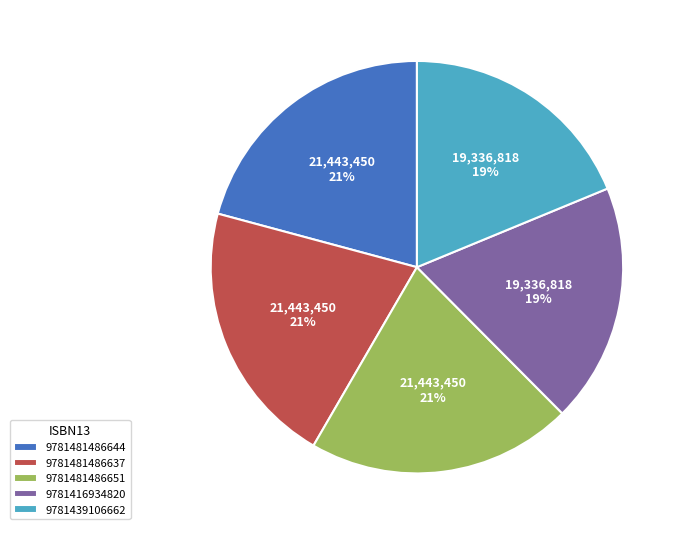

How many slices are in this pie chart?

5